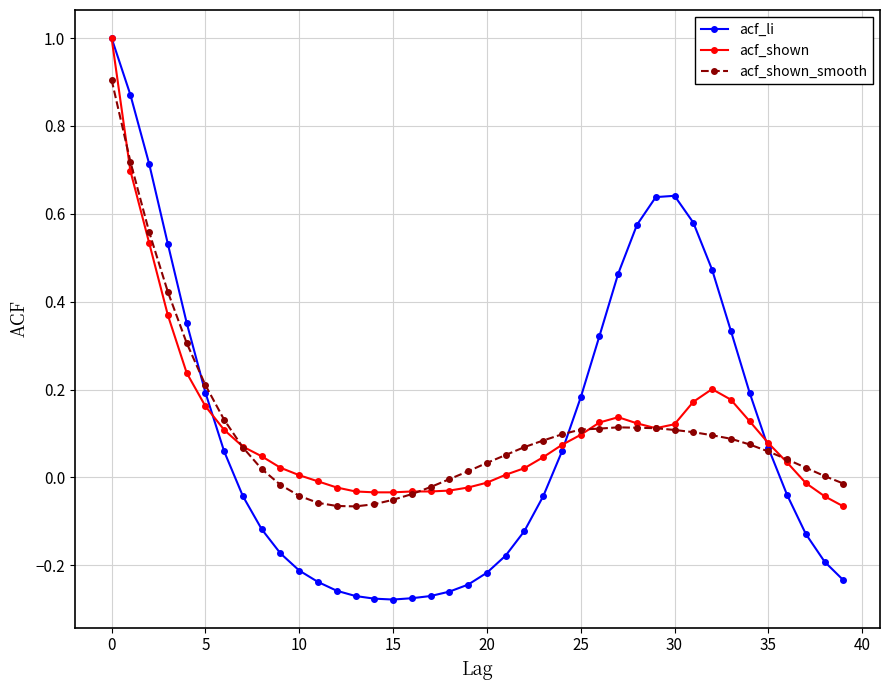

Which series has the widest spread of values?

acf_li